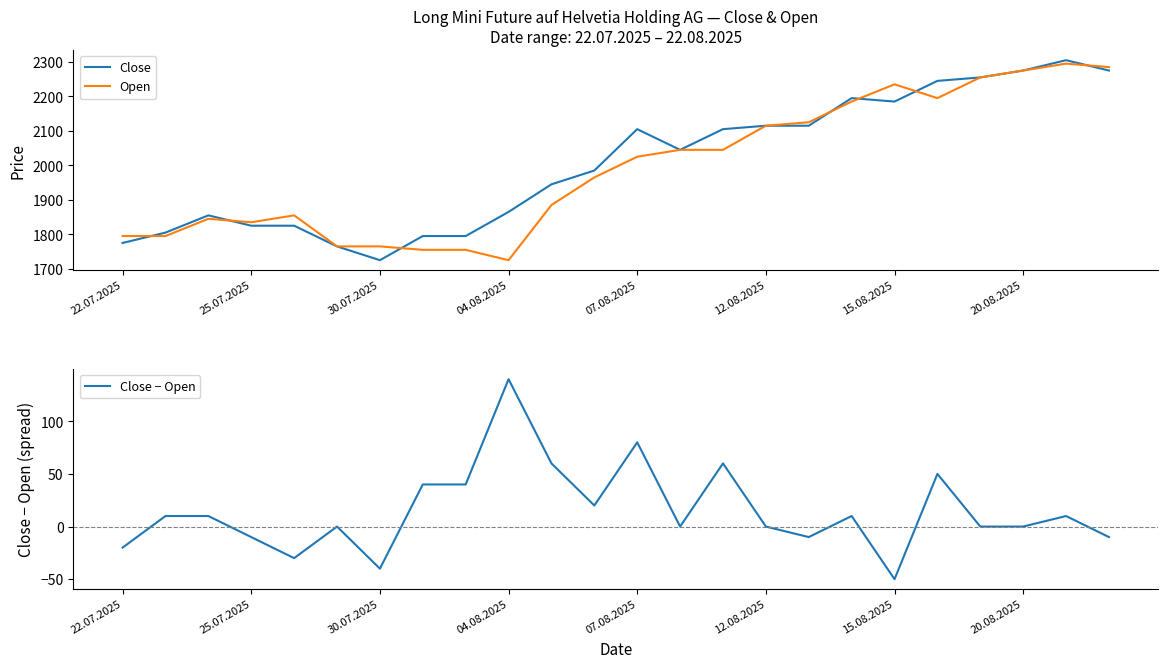

At which label is Open closest to 2010?

07.08.2025